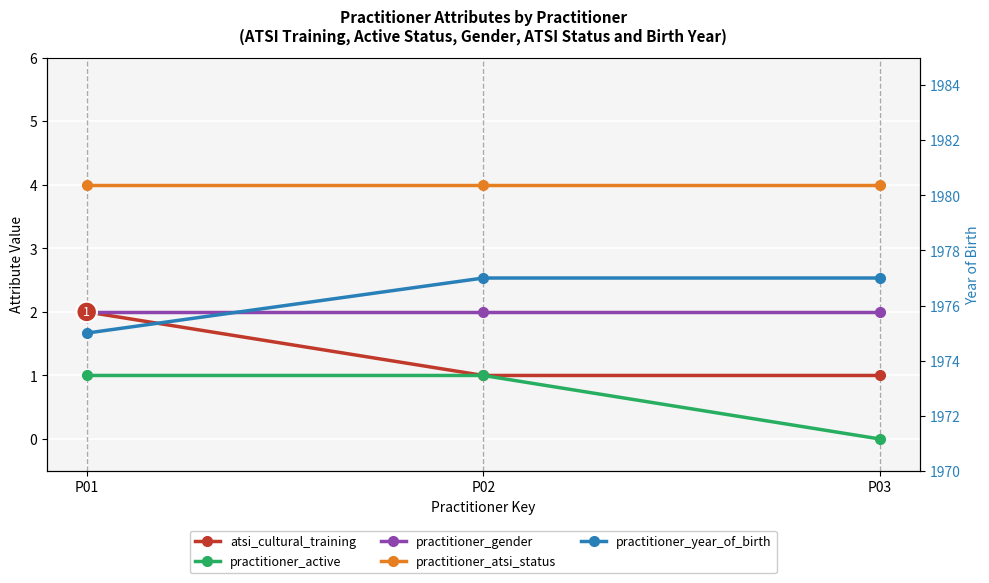

What are all the series names shown in the legend?

atsi_cultural_training, practitioner_active, practitioner_gender, practitioner_atsi_status, practitioner_year_of_birth